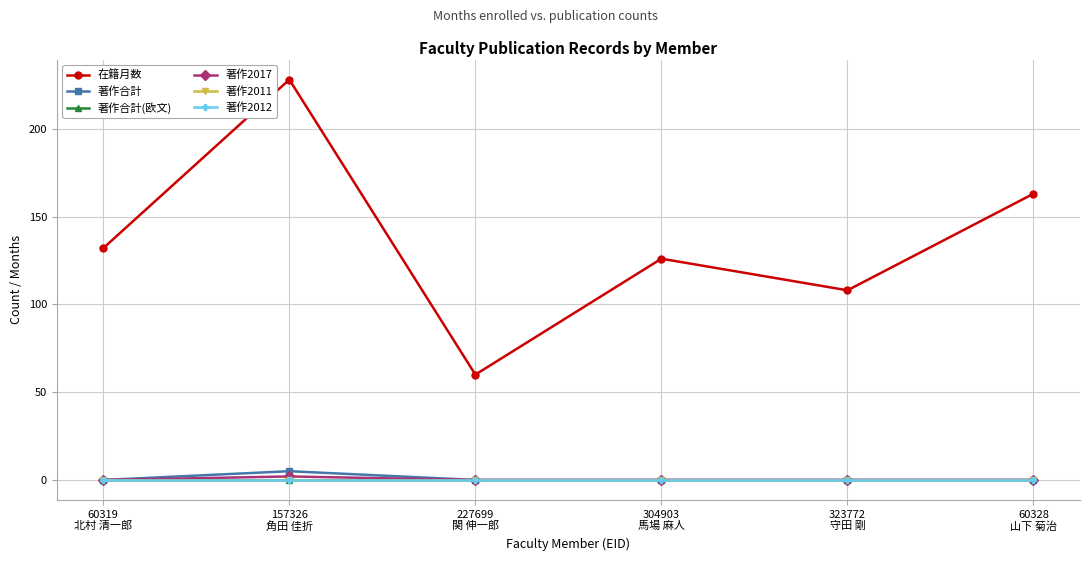

At which category is the sum across all series the highest?

157326
角田 佳折